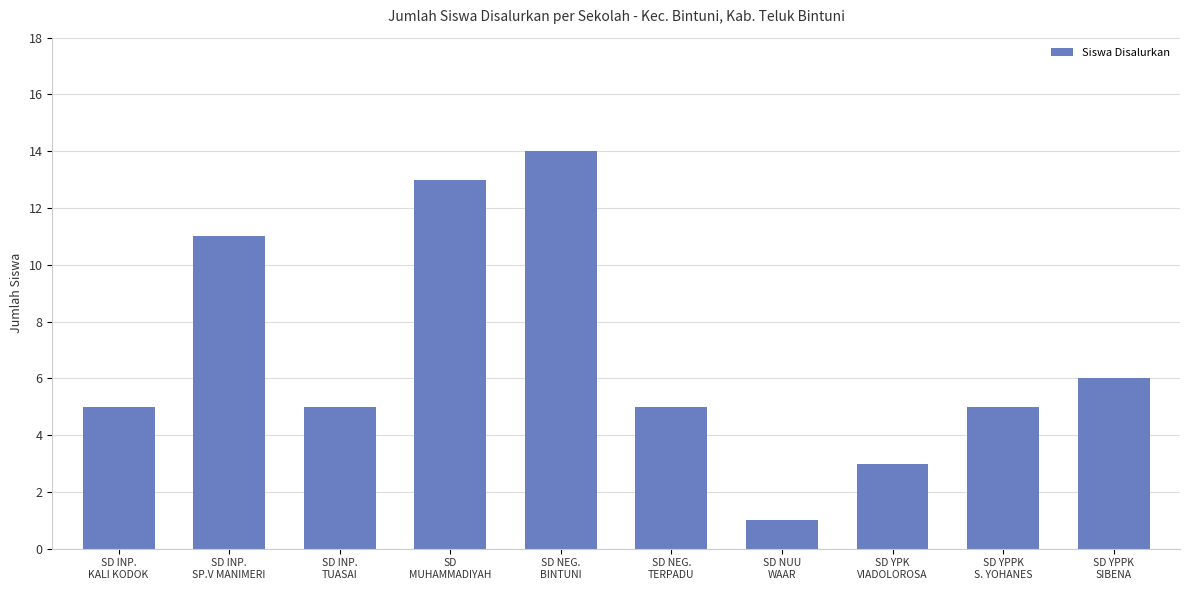

Reading left to right, what are all the values shown in this chart?

SD INP.
KALI KODOK=5	SD INP.
SP.V MANIMERI=11	SD INP.
TUASAI=5	SD
MUHAMMADIYAH=13	SD NEG.
BINTUNI=14	SD NEG.
TERPADU=5	SD NUU
WAAR=1	SD YPK
VIADOLOROSA=3	SD YPPK
S. YOHANES=5	SD YPPK
SIBENA=6